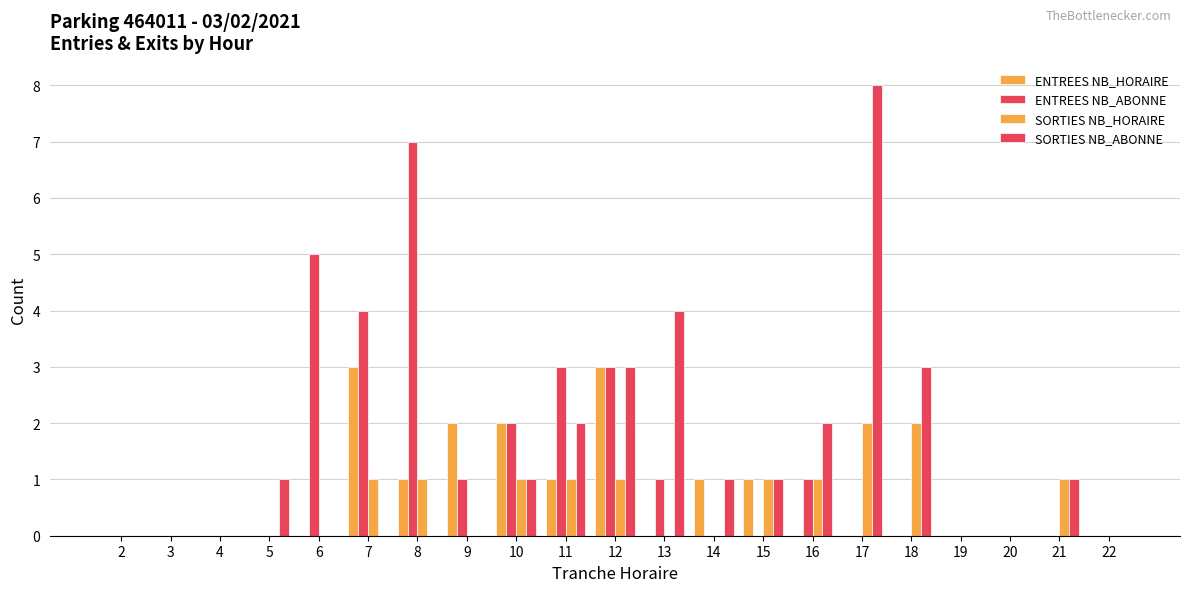

Reading right to left, list all the values displayed in this chart.

ENTREES NB_HORAIRE: 22=0	21=0	20=0	19=0	18=0	17=0	16=0	15=1	14=1	13=0	12=3	11=1	10=2	9=2	8=1	7=3	6=0	5=0	4=0	3=0	2=0
ENTREES NB_ABONNE: 22=0	21=0	20=0	19=0	18=0	17=0	16=1	15=0	14=0	13=1	12=3	11=3	10=2	9=1	8=7	7=4	6=5	5=0	4=0	3=0	2=0
SORTIES NB_HORAIRE: 22=0	21=1	20=0	19=0	18=2	17=2	16=1	15=1	14=0	13=0	12=1	11=1	10=1	9=0	8=1	7=1	6=0	5=0	4=0	3=0	2=0
SORTIES NB_ABONNE: 22=0	21=1	20=0	19=0	18=3	17=8	16=2	15=1	14=1	13=4	12=3	11=2	10=1	9=0	8=0	7=0	6=0	5=1	4=0	3=0	2=0